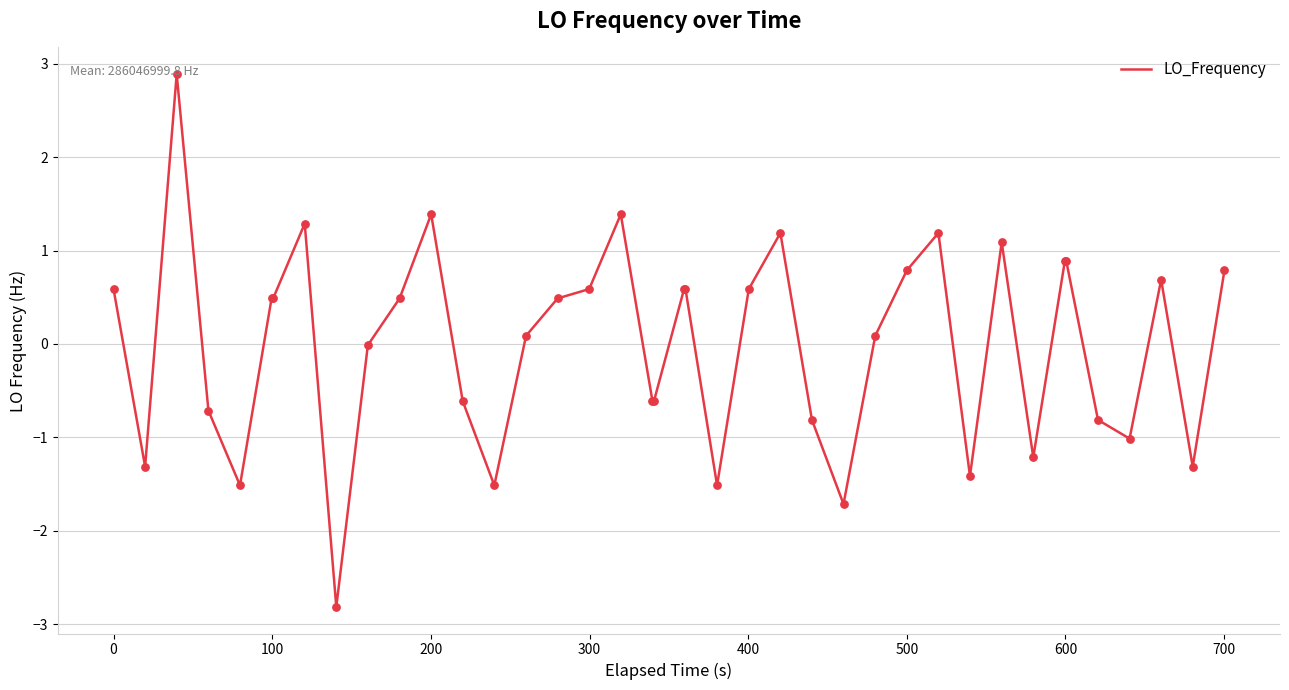

What is the smallest value displayed?

-2.8